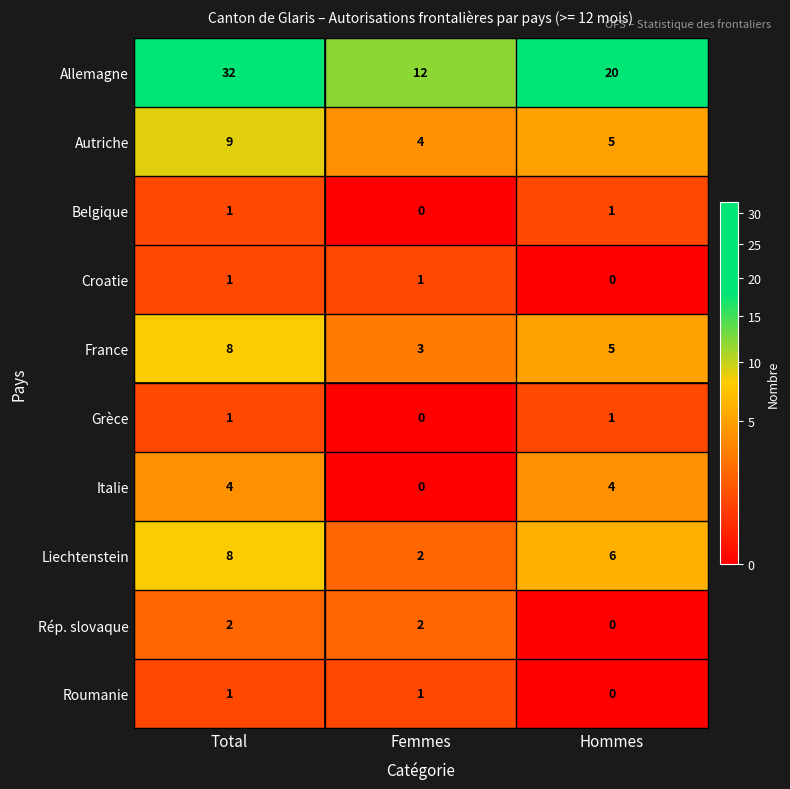

Is the value of Rép. slovaque at Hommes greater than the value of Croatie at Femmes?

No